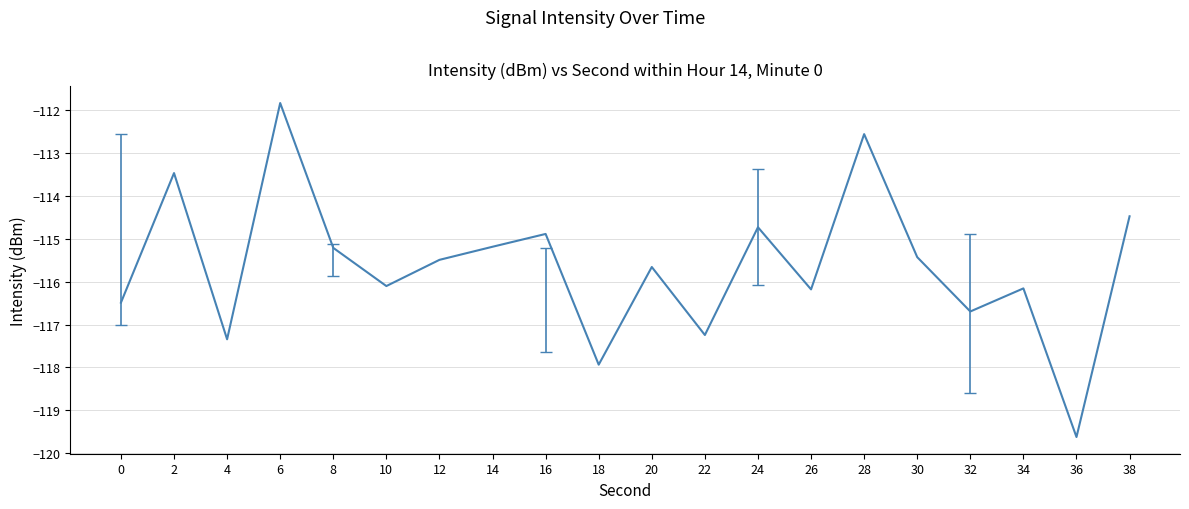

Which category has the lowest value across all series?

36